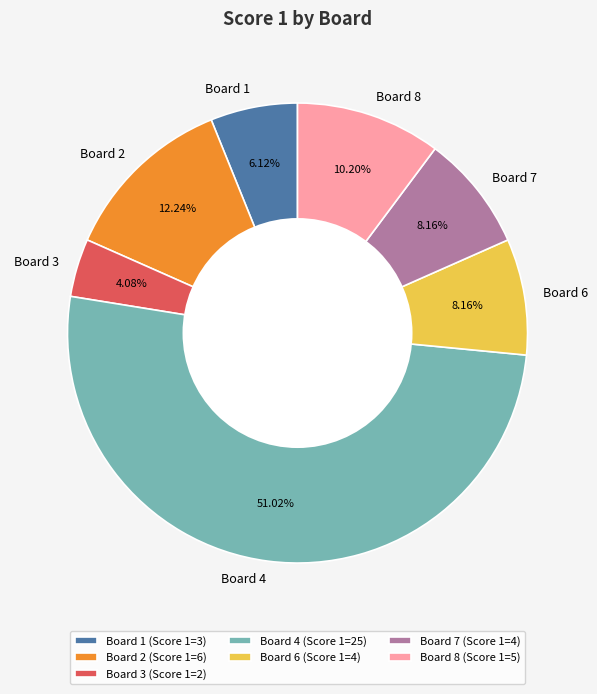

How many segments does this pie chart have?

7